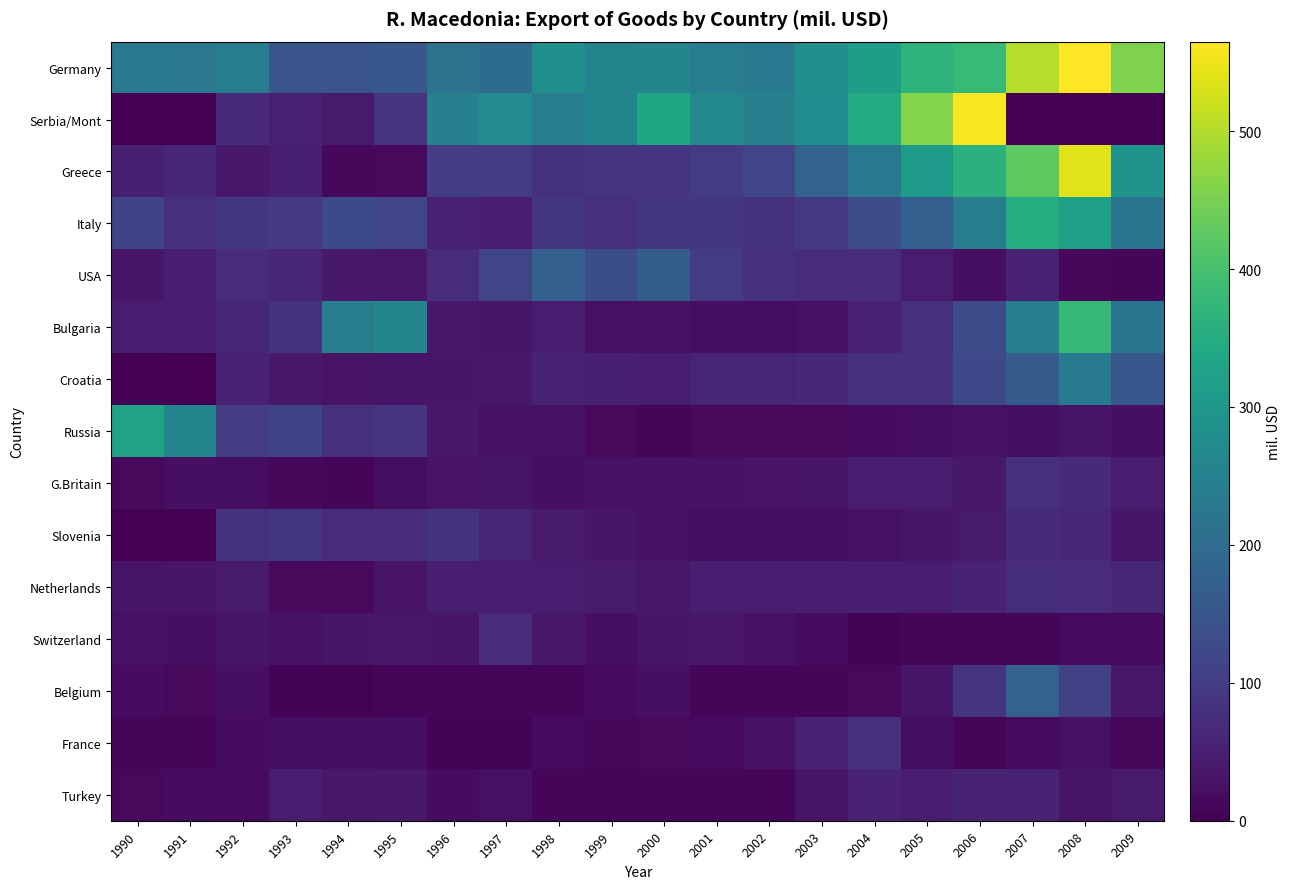

Which label corresponds to the smallest value in the chart?

1990